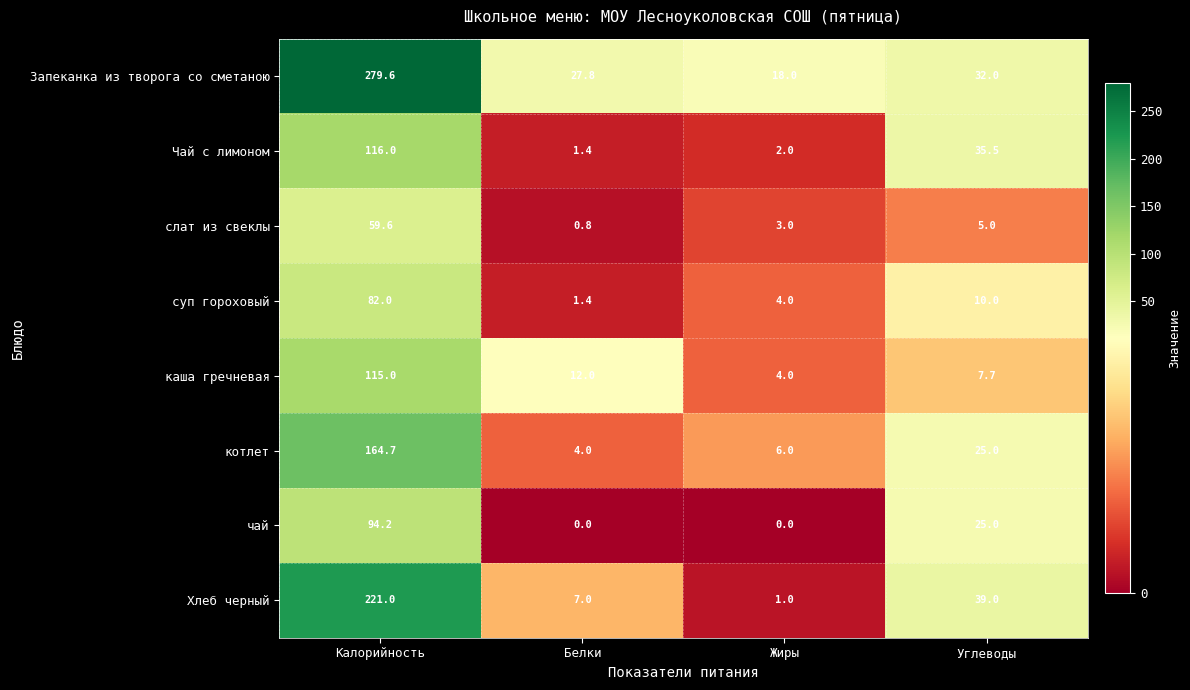

At Калорийность, list the series in order from smallest to largest.

слат из свеклы, суп гороховый, чай, каша гречневая, Чай с лимоном, котлет, Хлеб черный, Запеканка из творога со сметаною